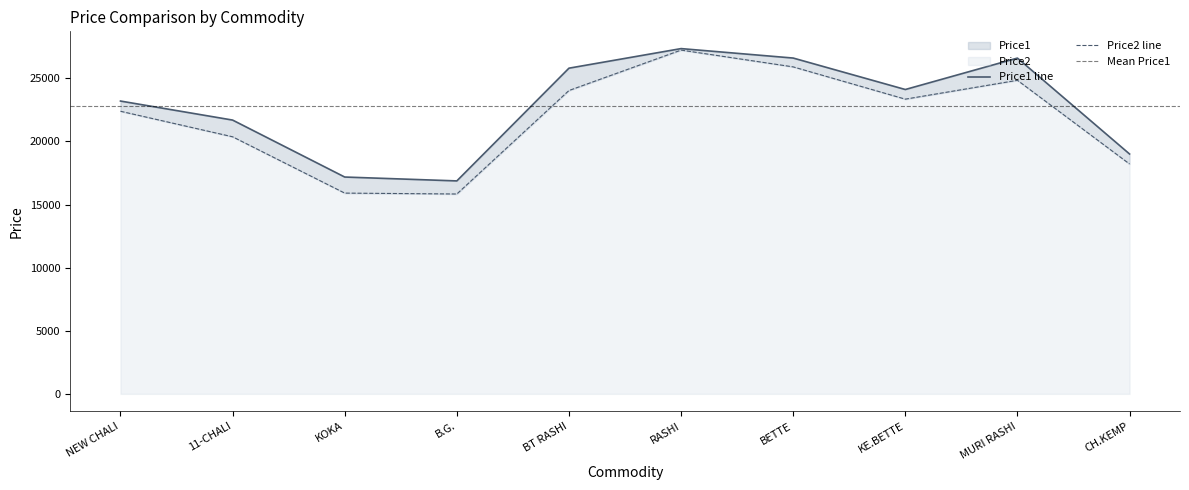

What is the average value of the Price2 series?

21804